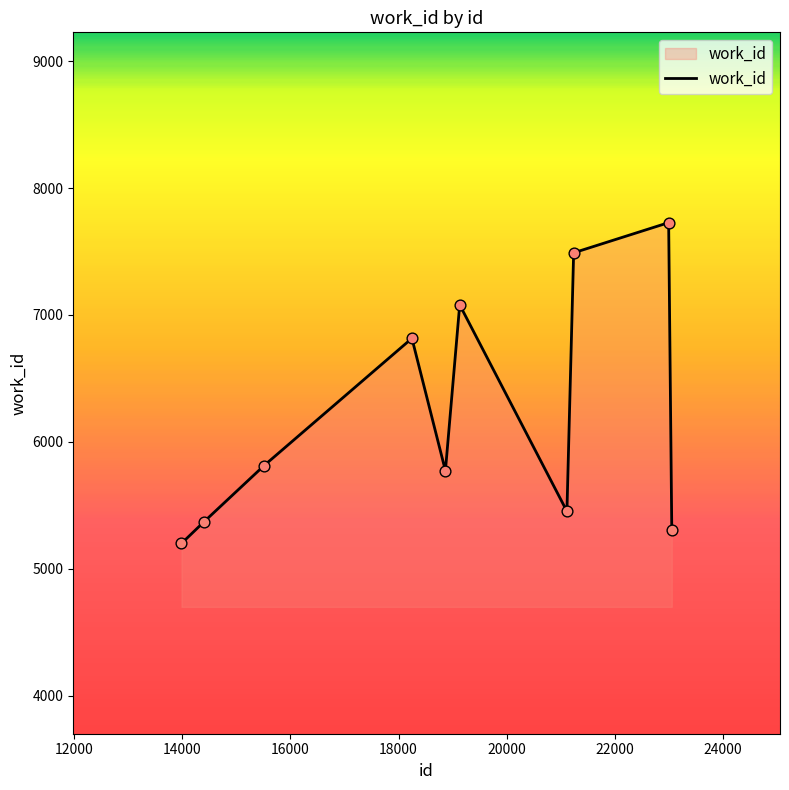

What is the minimum value shown in the chart?

5199